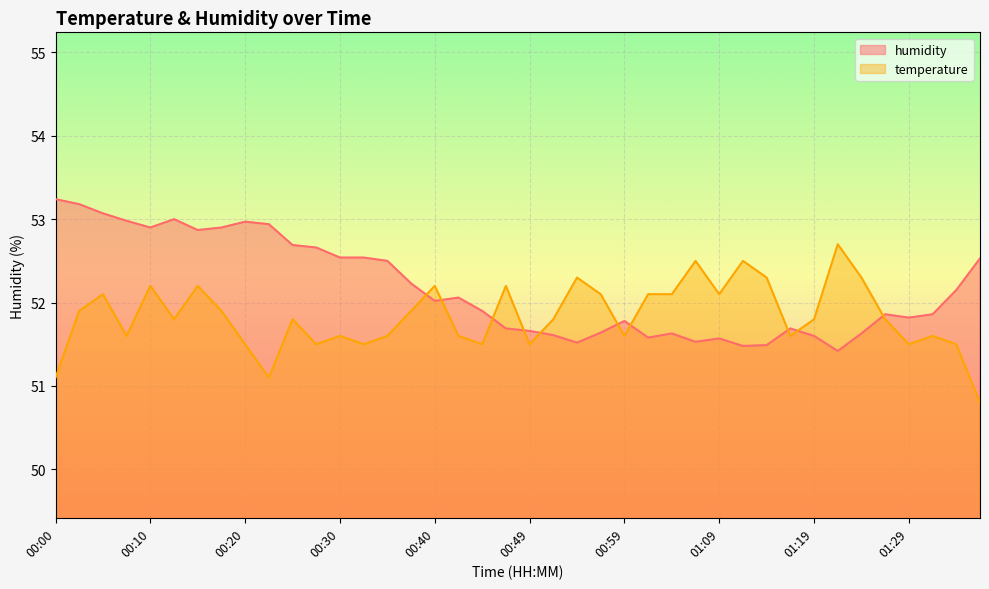

Which series changed the most between 01:06 and 01:09?

temperature